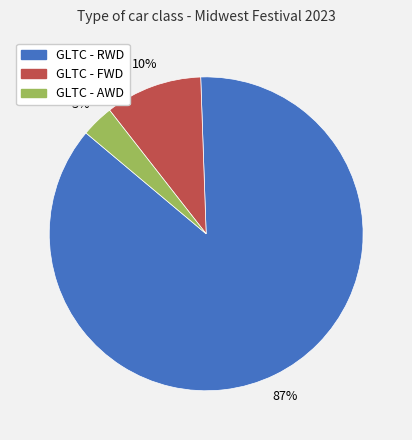

To the nearest percent, what is the difference between the GLTC - FWD and GLTC - RWD slice percentages?

77%